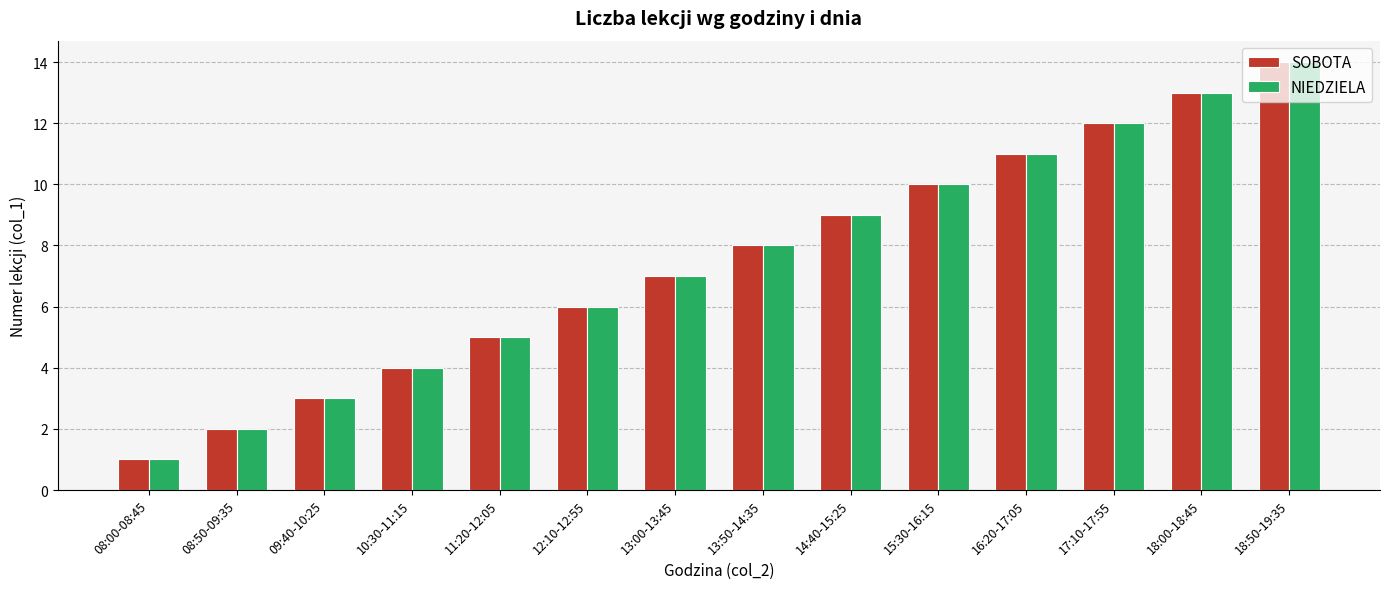

What is the value of the SOBOTA bar at the 6th from the left?

6